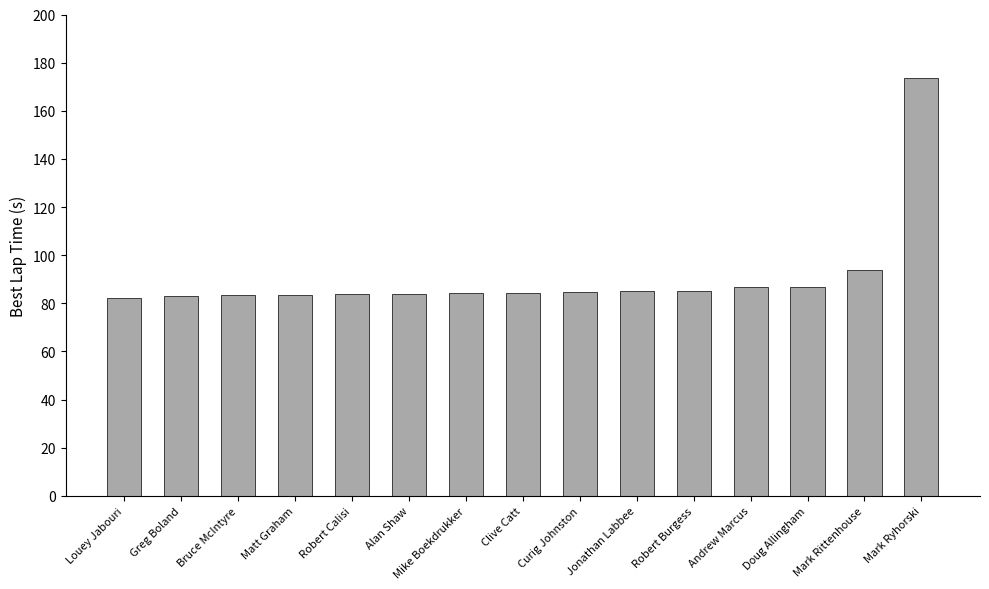

How many distinct data groups are displayed?

1